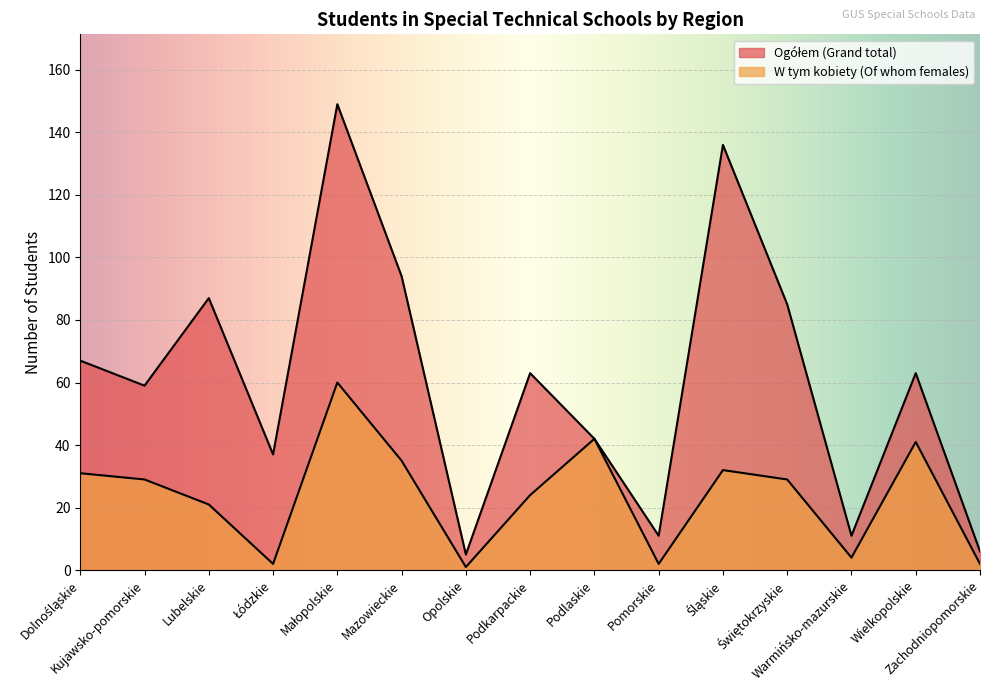

What is the label of the 7th point from the right?

Podlaskie